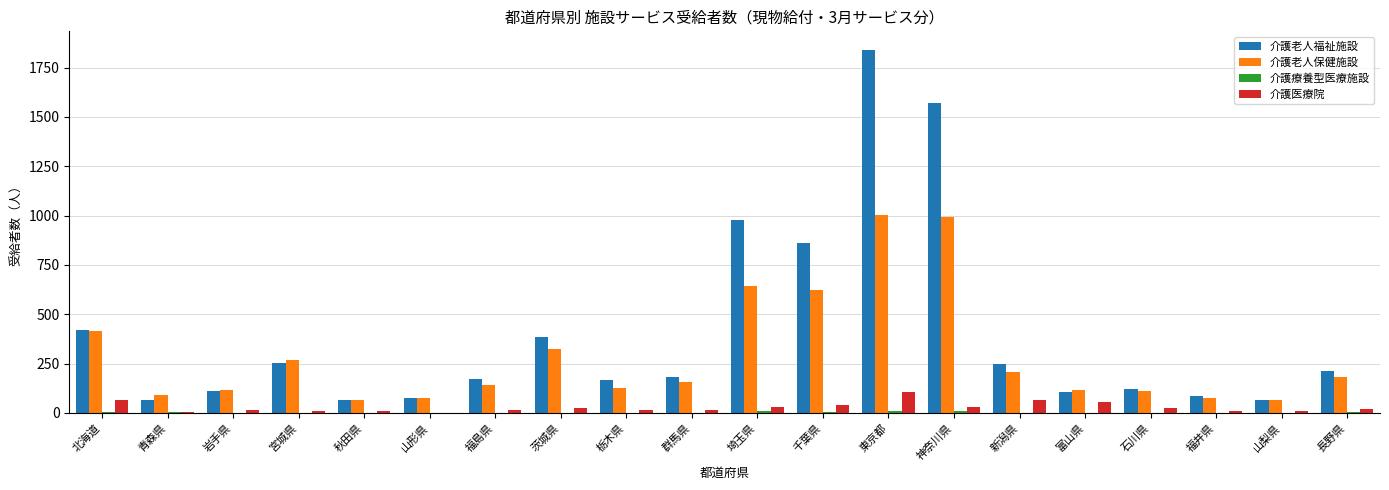

The value of 介護老人福祉施設 at 長野県 is 210. True or false?

True